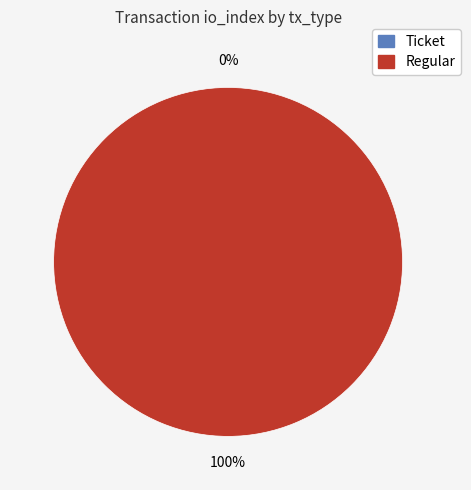

What portion of the pie excludes Ticket?

100.0%